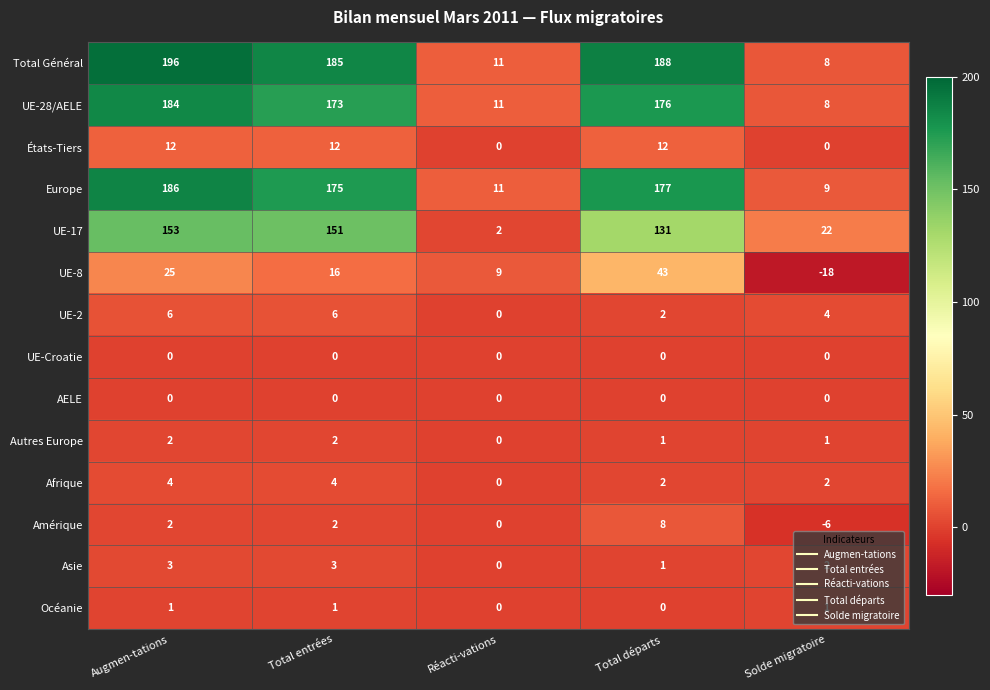

Which series has the largest total across all categories?

Total Général